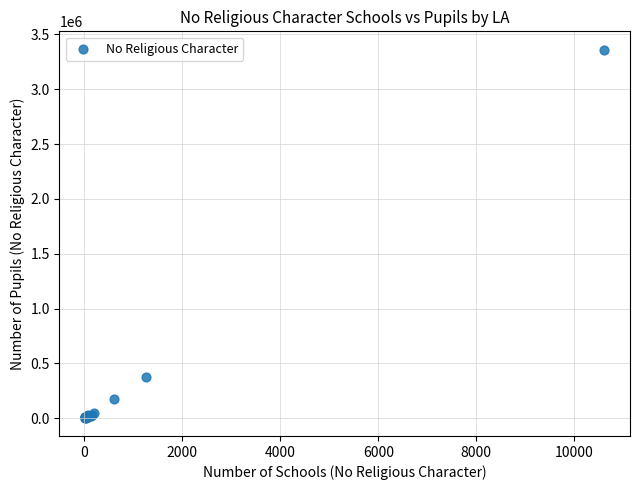

What Y value in the scatter plot is closest to 1683158?

374796